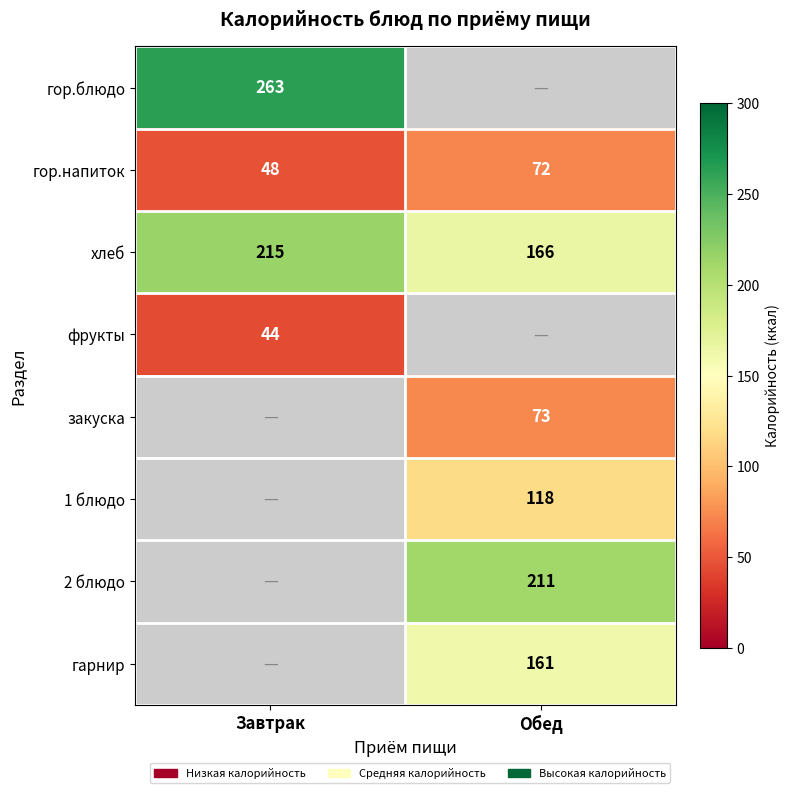

At which label does гор.напиток reach its peak?

Обед